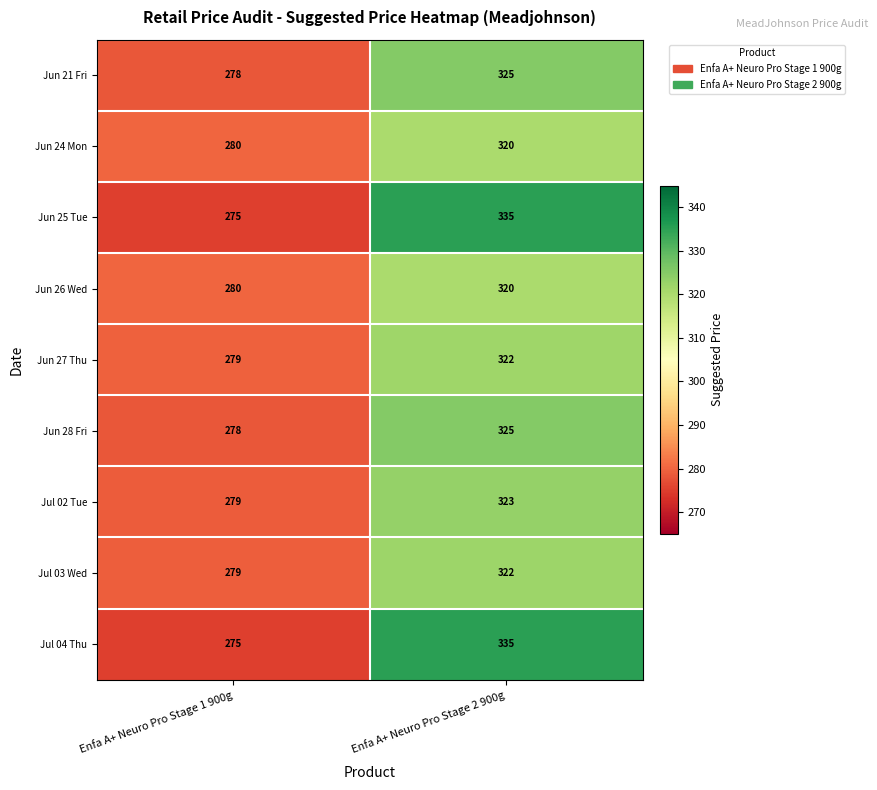

Reading right to left, list all the values displayed in this chart.

Jun 21 Fri: Enfa A+ Neuro Pro Stage 2 900g=325	Enfa A+ Neuro Pro Stage 1 900g=278
Jun 24 Mon: Enfa A+ Neuro Pro Stage 2 900g=320	Enfa A+ Neuro Pro Stage 1 900g=280
Jun 25 Tue: Enfa A+ Neuro Pro Stage 2 900g=335	Enfa A+ Neuro Pro Stage 1 900g=275
Jun 26 Wed: Enfa A+ Neuro Pro Stage 2 900g=320	Enfa A+ Neuro Pro Stage 1 900g=280
Jun 27 Thu: Enfa A+ Neuro Pro Stage 2 900g=322	Enfa A+ Neuro Pro Stage 1 900g=279
Jun 28 Fri: Enfa A+ Neuro Pro Stage 2 900g=325	Enfa A+ Neuro Pro Stage 1 900g=278
Jul 02 Tue: Enfa A+ Neuro Pro Stage 2 900g=323	Enfa A+ Neuro Pro Stage 1 900g=279
Jul 03 Wed: Enfa A+ Neuro Pro Stage 2 900g=322	Enfa A+ Neuro Pro Stage 1 900g=279
Jul 04 Thu: Enfa A+ Neuro Pro Stage 2 900g=335	Enfa A+ Neuro Pro Stage 1 900g=275